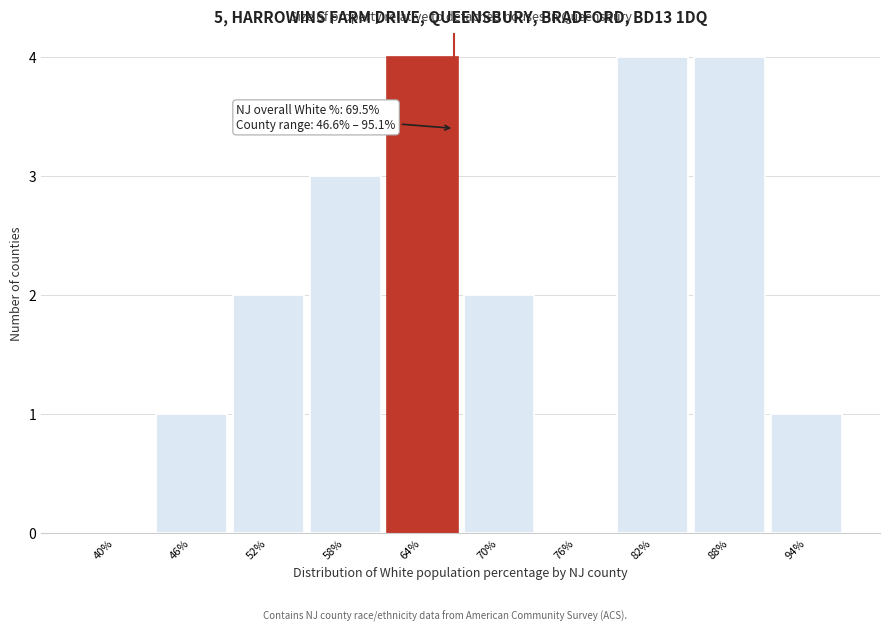

Reading left to right, transcribe all the data shown in this chart.

40%=0	46%=1	52%=2	58%=3	64%=4	70%=2	76%=0	82%=4	88%=4	94%=1